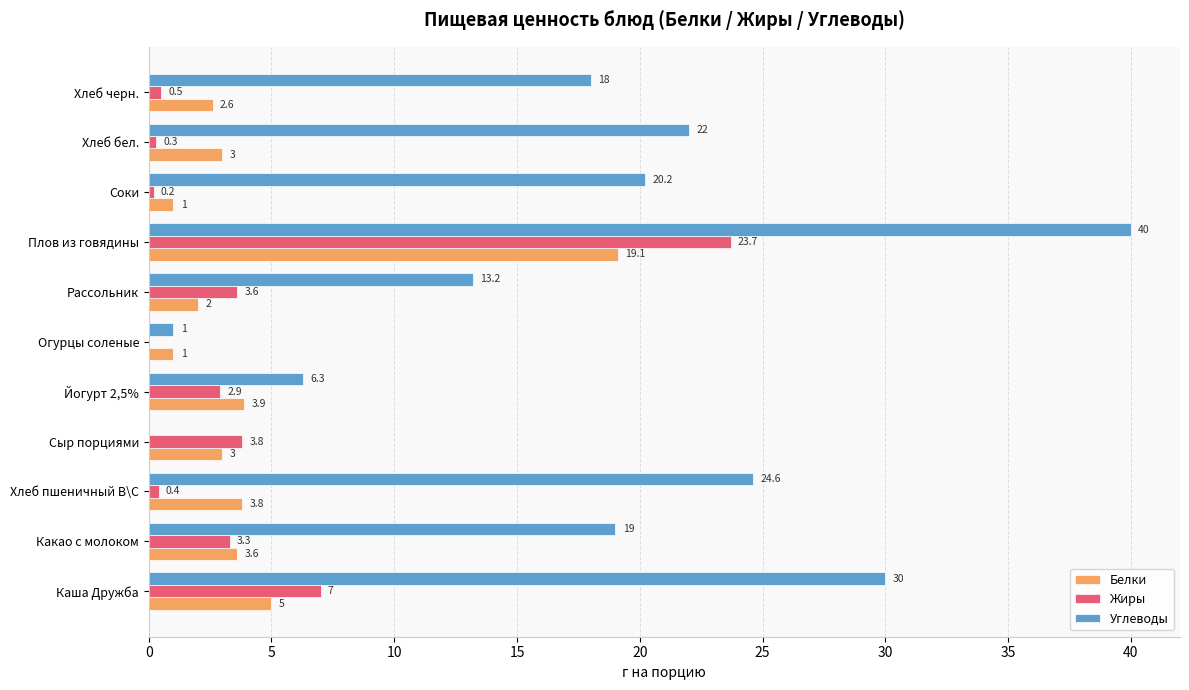

Which series changed the most between Каша Дружба and Соки?

Углеводы